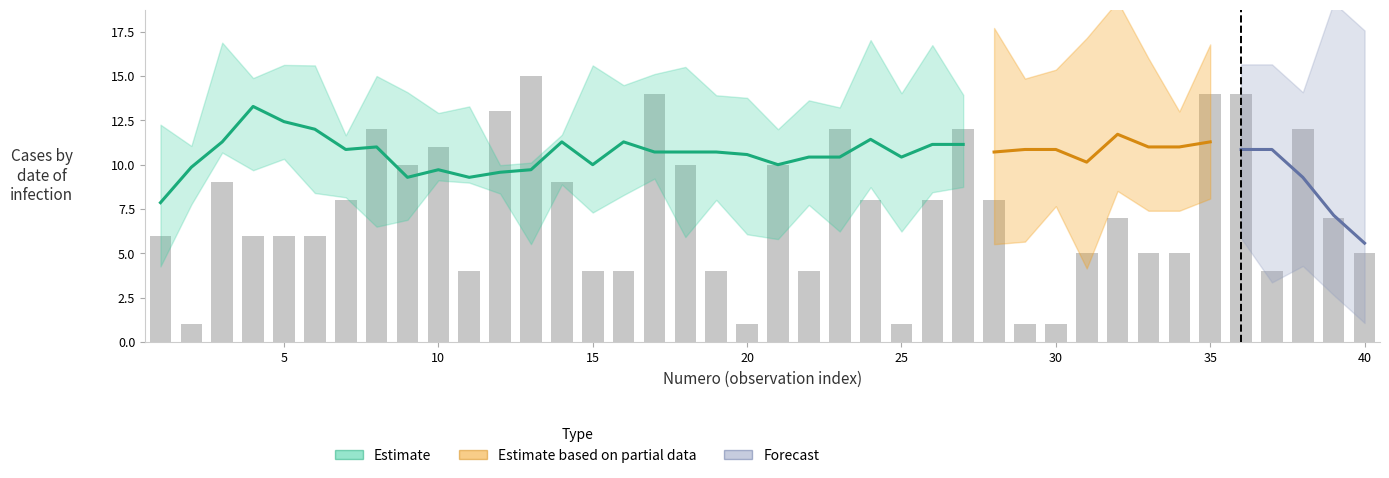

What is the difference between the second highest and second lowest values in the C2 series?

13